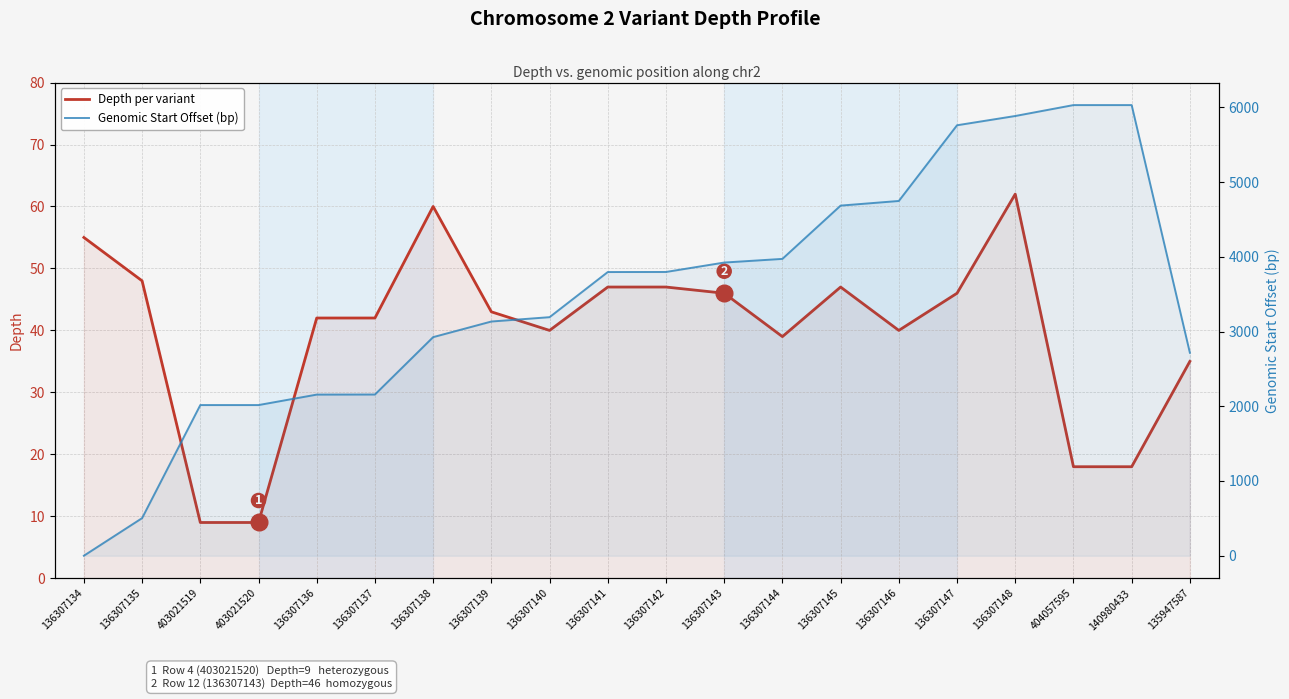

Which category has the lowest value in the Depth series?

403021519